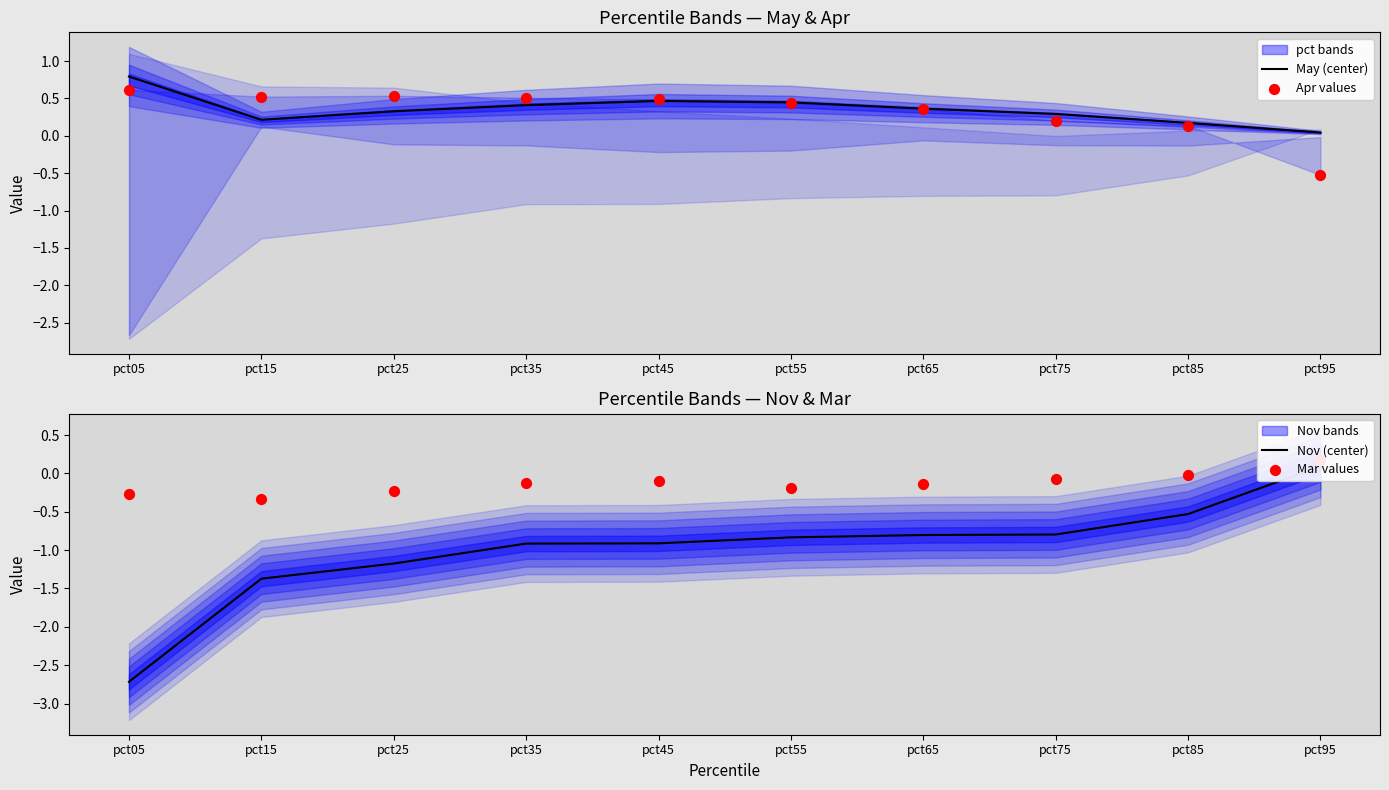

At how many categories does at least one series exceed -2?

10